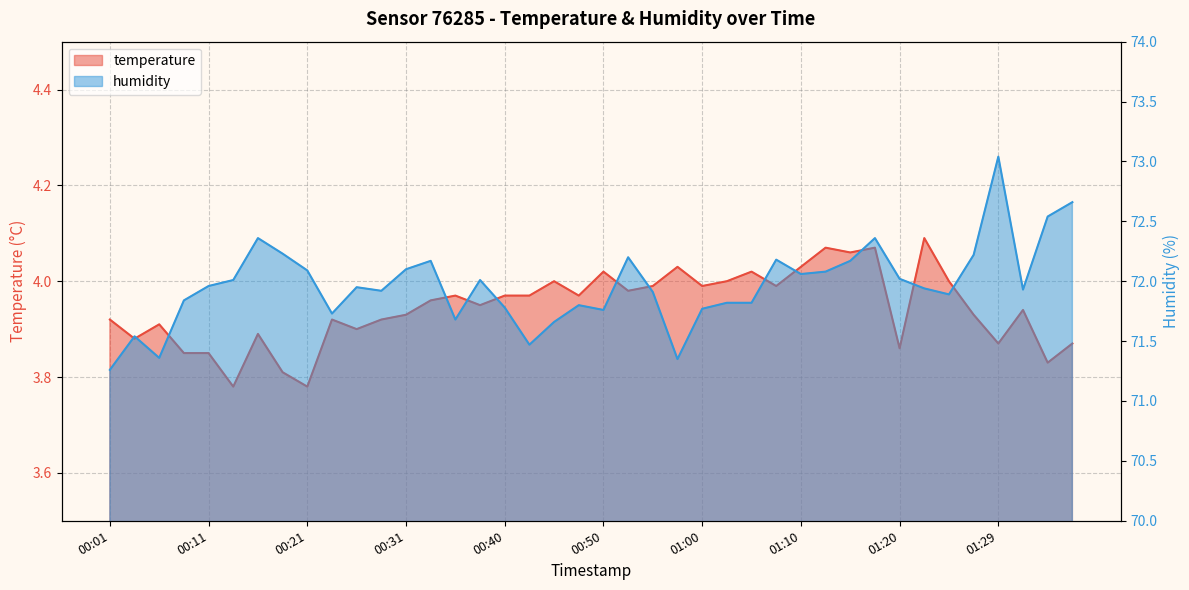

At how many categories does at least one series exceed 38?

40